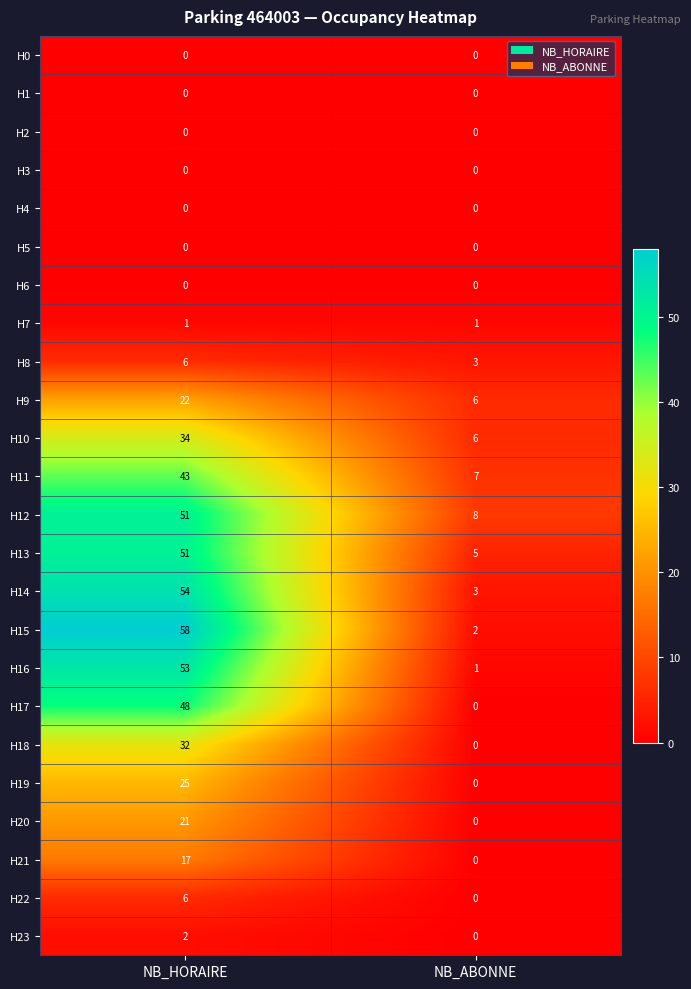

Rank the categories by H21 value from lowest to highest.

NB_ABONNE, NB_HORAIRE